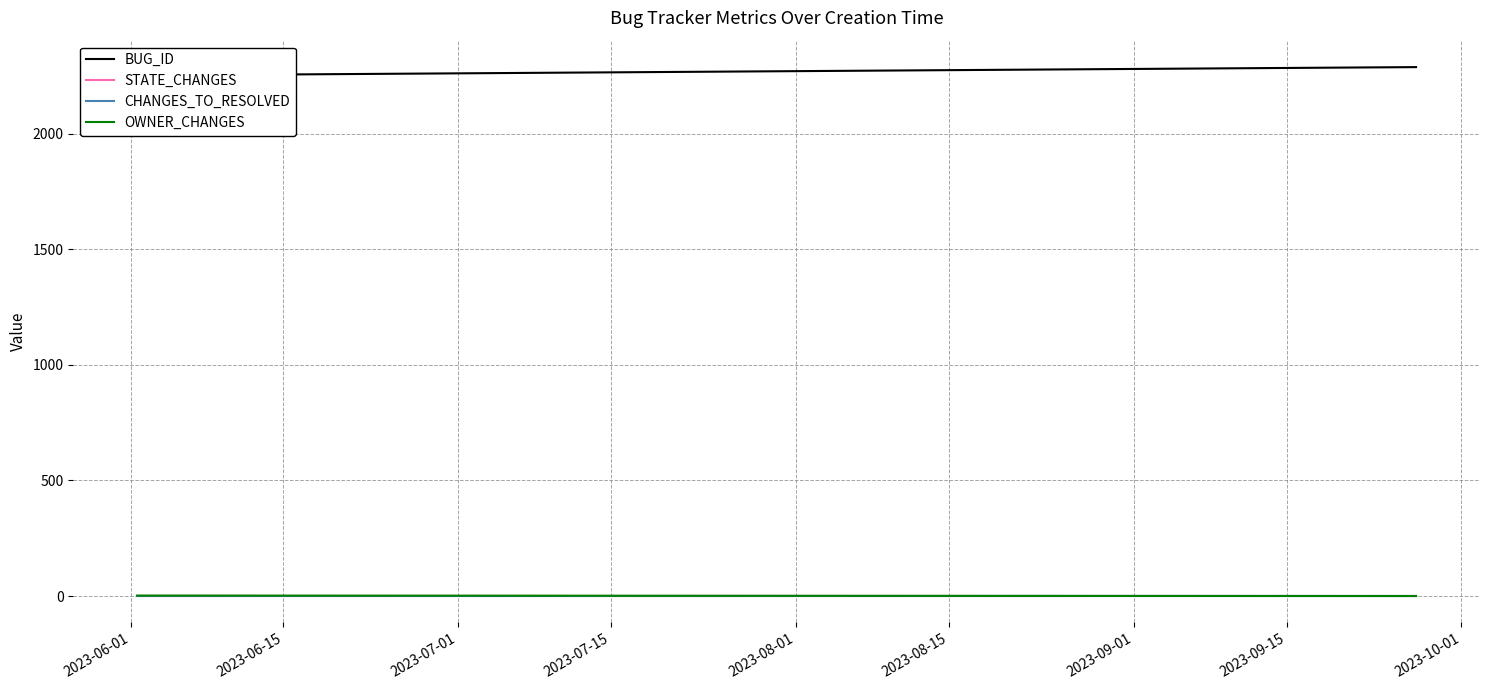

Rank the series by their maximum value, from highest to lowest.

BUG_ID, OWNER_CHANGES, STATE_CHANGES, CHANGES_TO_RESOLVED